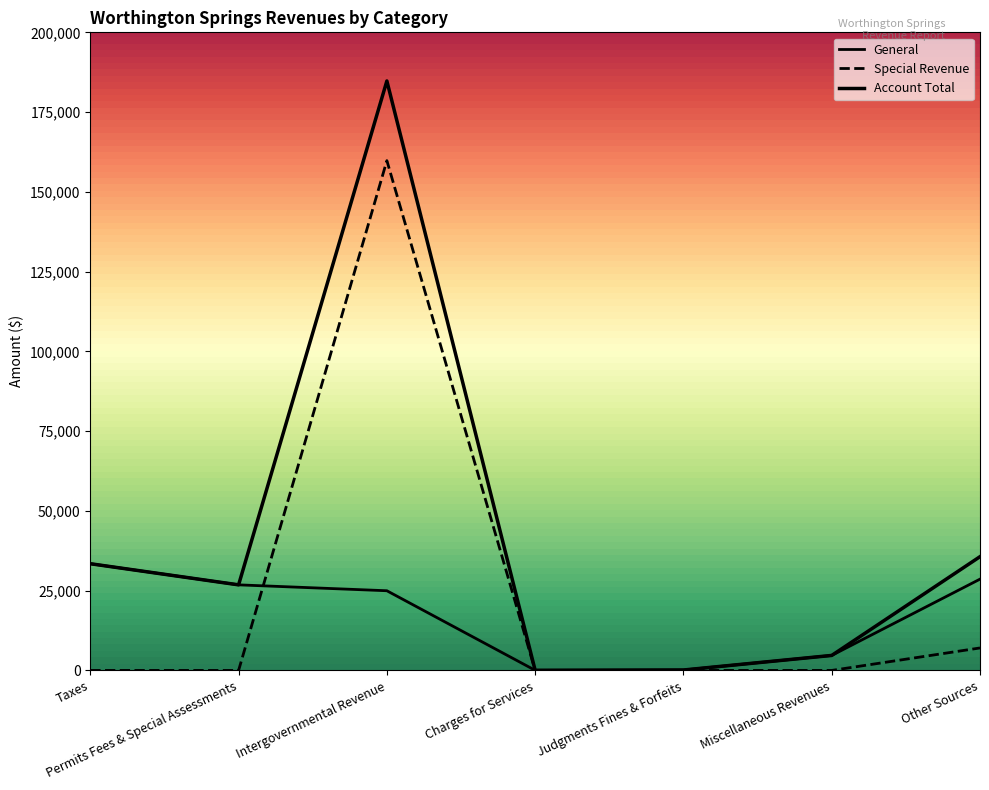

Which series has the largest range (max minus min)?

Account Total